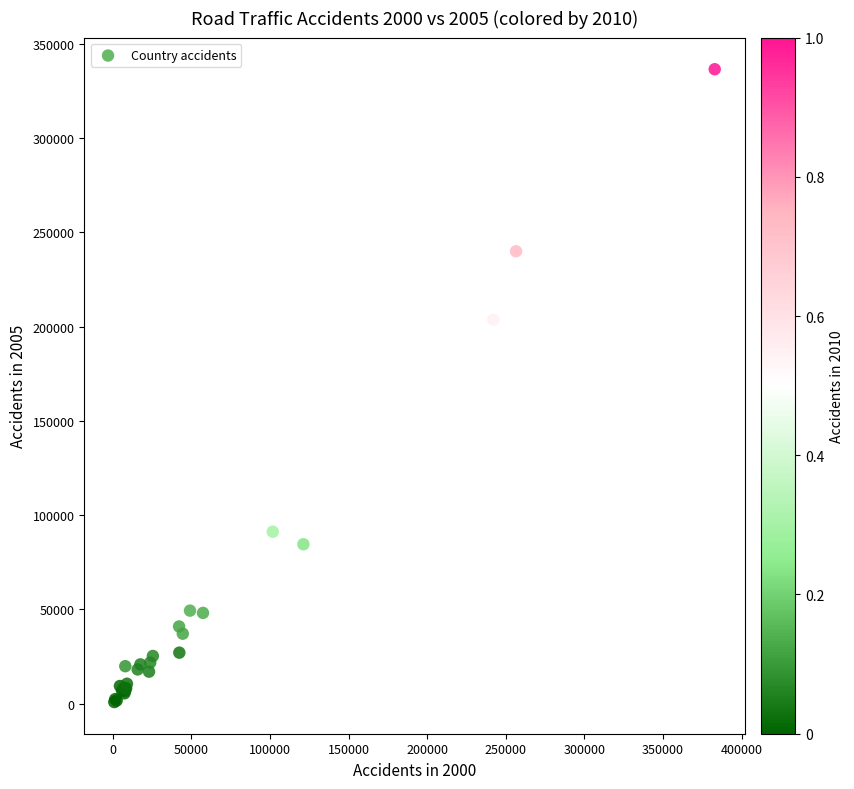

What Y value in the scatter plot is closest to 168696?

203712